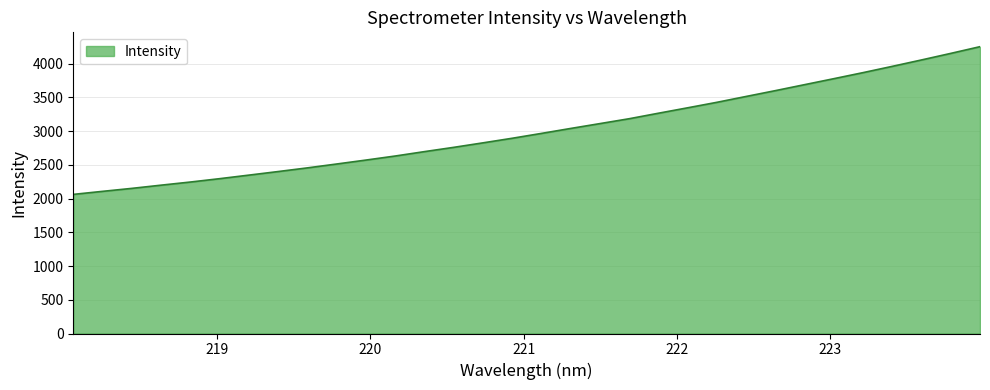

What is the difference between the maximum and minimum values?

2189.5